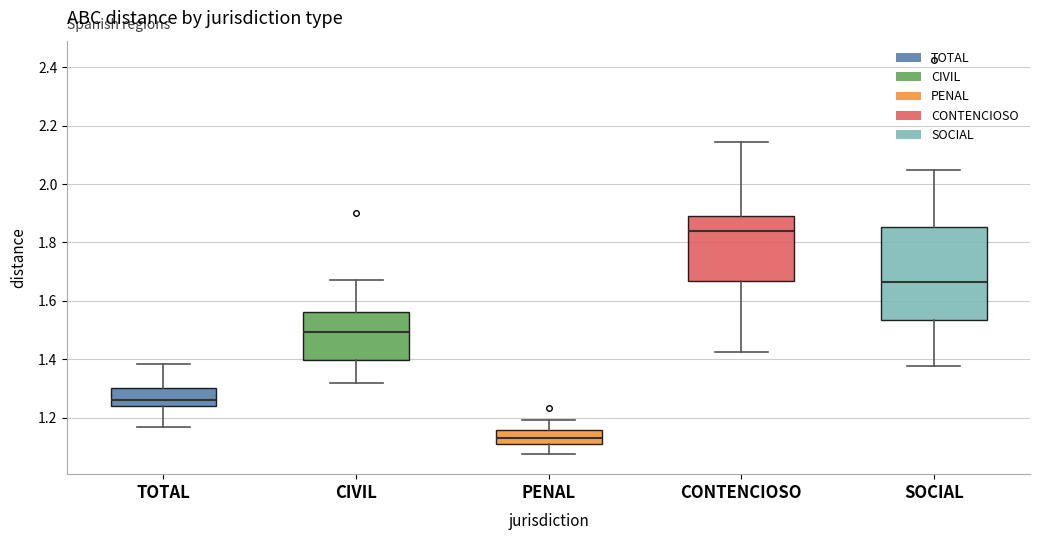

Which box has the lowest median line?

PENAL